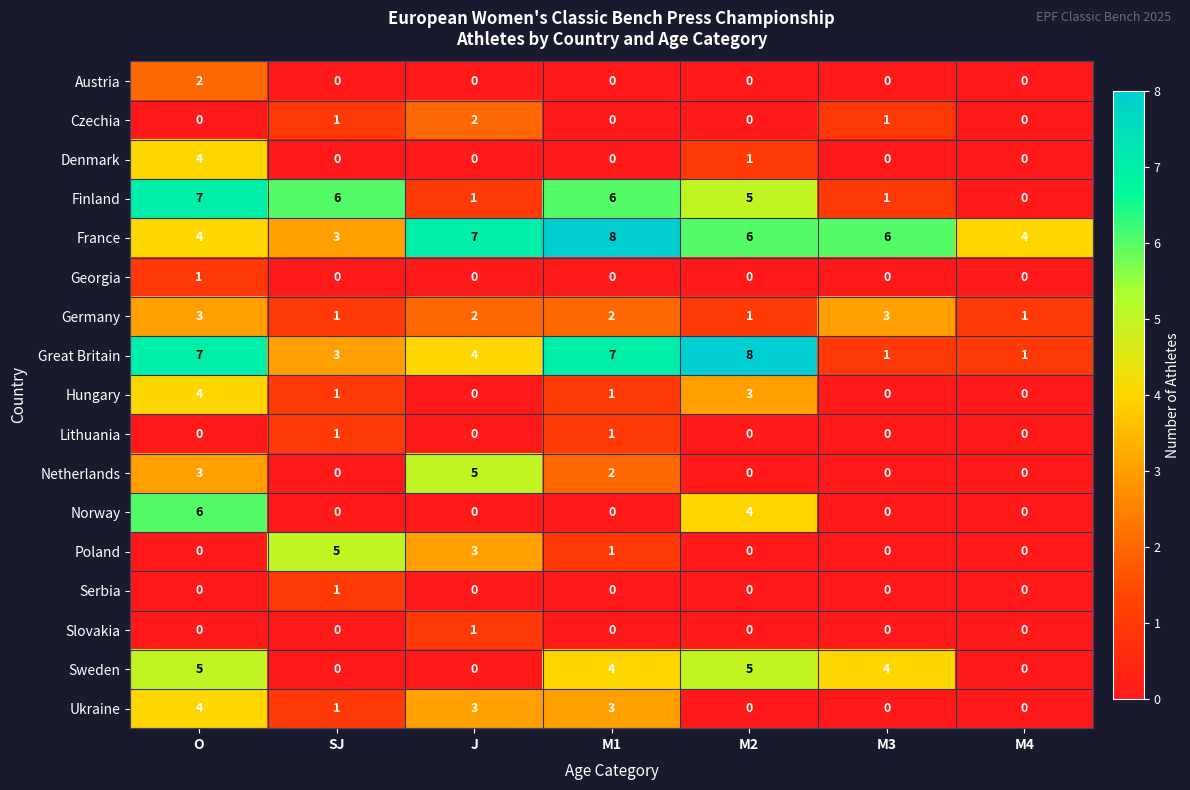

How many data points does each series have?

7